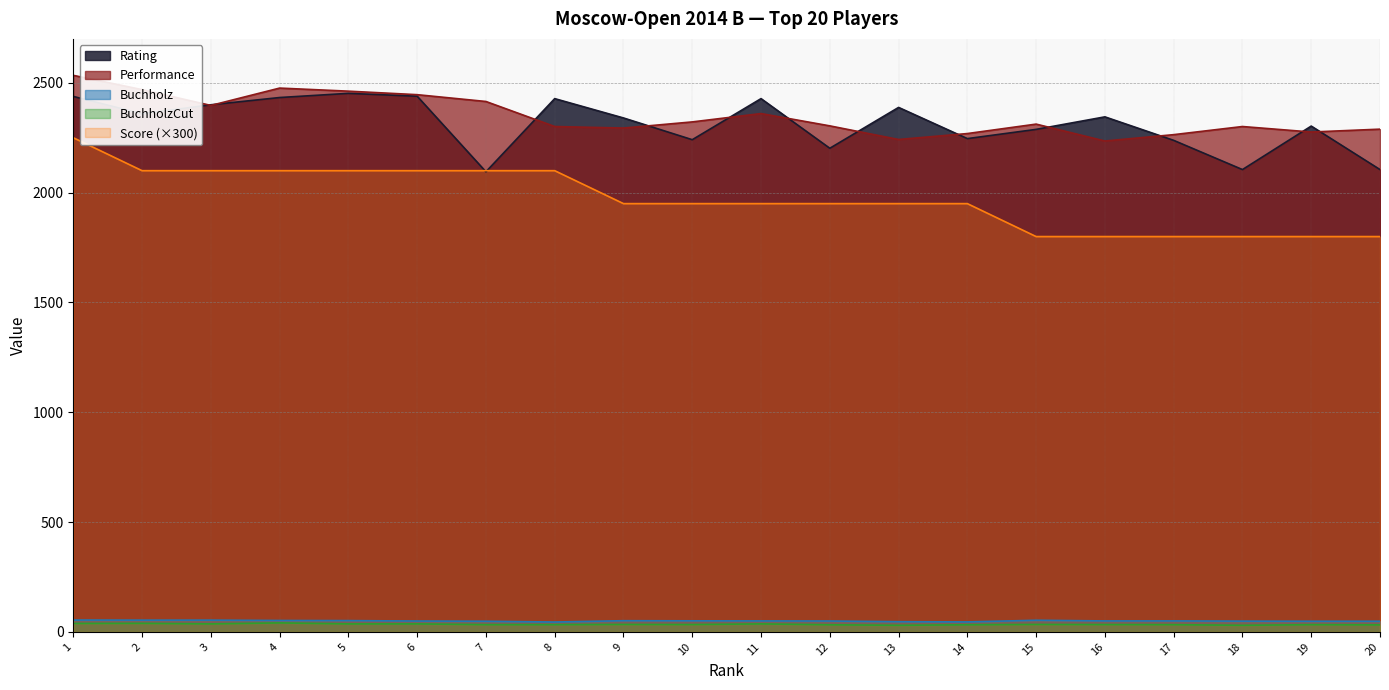

Which has a higher value, 18 or 20?

18